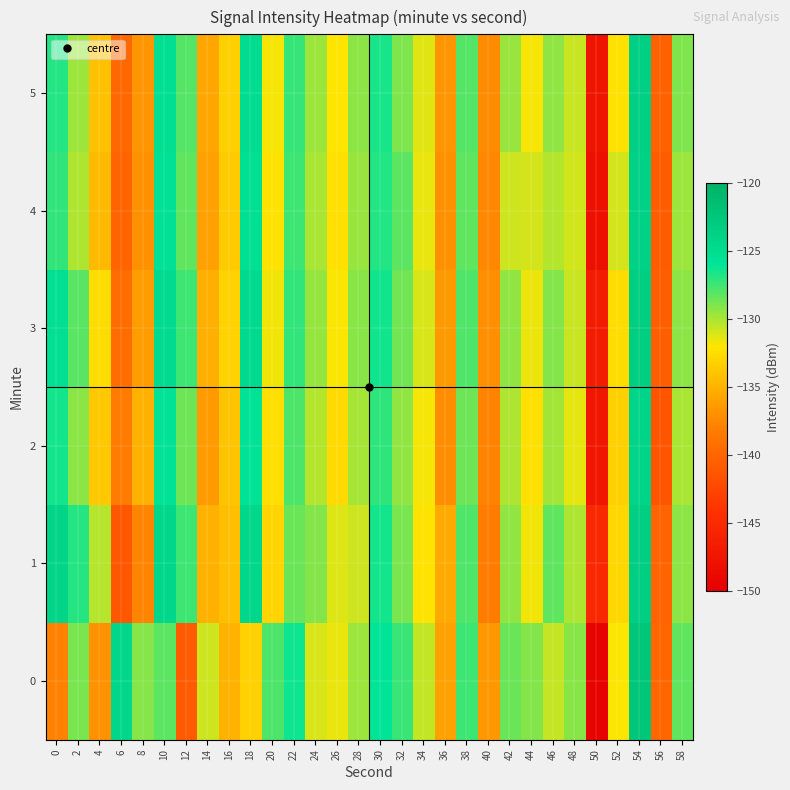

Reading right to left, transcribe all the data shown in this chart.

0: 58=-128.3	56=-140.0	54=-122.4	52=-131.9	50=-149.6	48=-129.2	46=-130.6	44=-129.1	42=-128.5	40=-136.6	38=-127.5	36=-136.0	34=-130.6	32=-127.4	30=-125.9	28=-129.7	26=-131.5	24=-131.1	22=-126.4	20=-127.8	18=-133.2	16=-135.0	14=-130.8	12=-140.9	10=-128.2	8=-129.2	6=-124.3	4=-136.9	2=-128.9	0=-137.9
1: 58=-129.3	56=-140.1	54=-123.5	52=-132.8	50=-145.2	48=-130.1	46=-128.3	44=-131.7	42=-129.4	40=-138.2	38=-127.9	36=-135.5	34=-132.1	32=-128.9	30=-126.5	28=-130.8	26=-131.2	24=-129.1	22=-128.5	20=-133.0	18=-124.4	16=-134.2	14=-135.1	12=-127.5	10=-124.4	8=-137.7	6=-141.1	4=-130.3	2=-126.9	0=-124.1
2: 58=-130.0	56=-141.3	54=-124.1	52=-133.2	50=-147.3	48=-131.4	46=-129.8	44=-132.3	42=-130.1	40=-137.8	38=-128.6	36=-137.2	34=-131.8	32=-129.4	30=-127.1	28=-129.9	26=-132.6	24=-130.2	22=-127.8	20=-132.4	18=-125.7	16=-133.9	14=-136.4	12=-128.6	10=-125.8	8=-135.1	6=-138.2	4=-133.7	2=-129.3	0=-126.5
3: 58=-129.3	56=-140.6	54=-123.4	52=-132.5	50=-146.6	48=-130.7	46=-129.1	44=-131.6	42=-129.4	40=-137.1	38=-127.9	36=-136.5	34=-131.1	32=-128.7	30=-126.4	28=-129.2	26=-131.9	24=-129.5	22=-127.2	20=-131.7	18=-124.8	16=-133.1	14=-135.2	12=-127.5	10=-124.9	8=-136.3	6=-139.4	4=-132.5	2=-128.1	0=-125.3
4: 58=-129.7	56=-140.8	54=-123.8	52=-131.0	50=-148.0	48=-130.9	46=-130.2	44=-131.0	42=-130.8	40=-137.5	38=-128.3	36=-137.0	34=-131.5	32=-128.2	30=-126.8	28=-129.6	26=-132.3	24=-130.0	22=-127.5	20=-132.1	18=-125.4	16=-133.5	14=-136.0	12=-128.3	10=-125.6	8=-137.0	6=-140.1	4=-134.5	2=-130.1	0=-127.2
5: 58=-129.0	56=-140.4	54=-123.6	52=-132.2	50=-147.5	48=-130.7	46=-129.4	44=-131.8	42=-129.6	40=-137.3	38=-128.0	36=-136.7	34=-131.3	32=-129.0	30=-126.6	28=-129.3	26=-132.0	24=-129.7	22=-127.3	20=-131.8	18=-125.1	16=-133.2	14=-135.7	12=-128.0	10=-125.3	8=-136.7	6=-139.8	4=-134.1	2=-129.7	0=-126.8